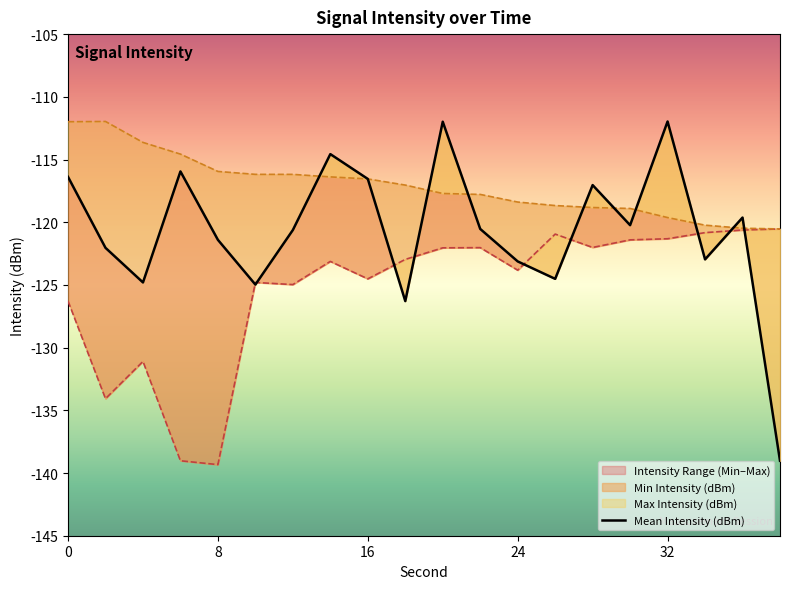

List the series in order of their overall mean, highest first.

Max Intensity (dBm), Mean Intensity (dBm), Min Intensity (dBm)